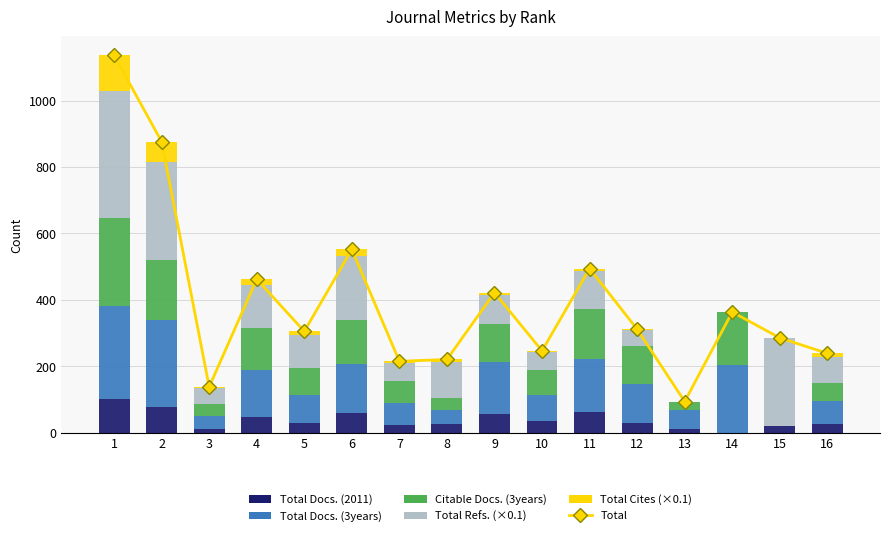

What is the greatest value displayed?

1136.3